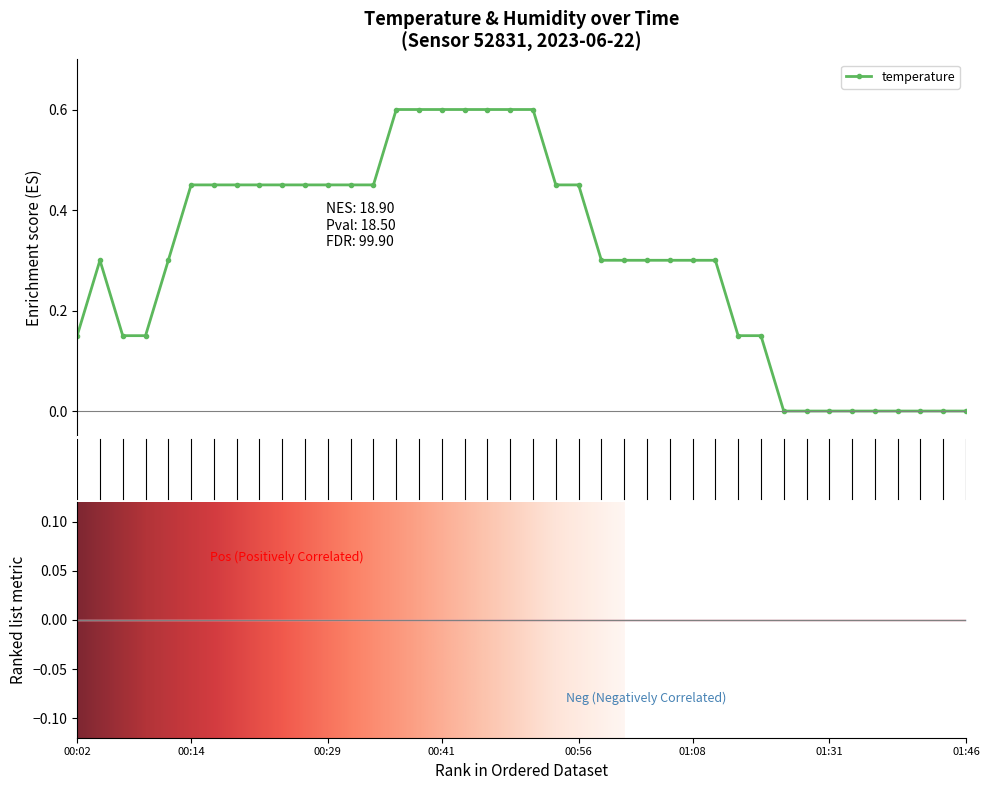

What position from the right is 24?

16